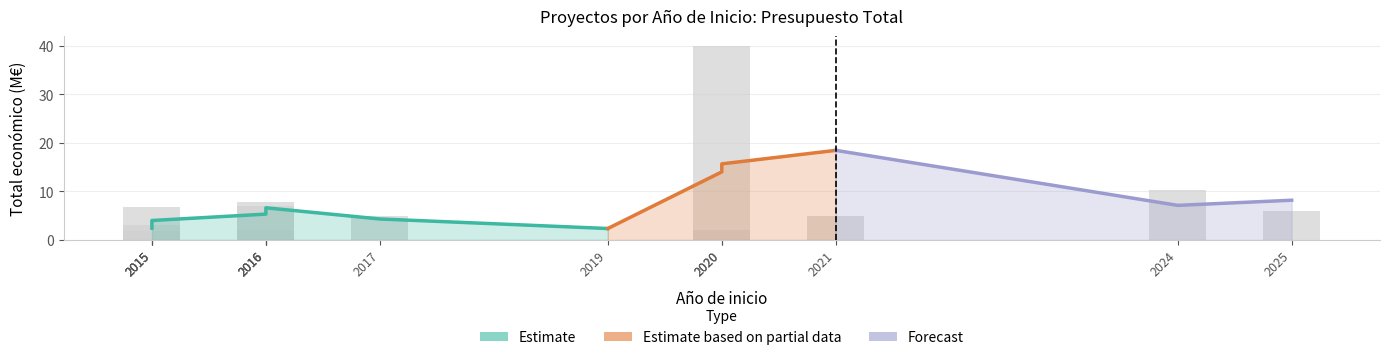

Reading left to right, what are all the values shown in this chart?

1.8	3.0	6.8	2.1	7.0	7.9	5.0	0.1	2.0	40.0	5.0	10.4	6.0